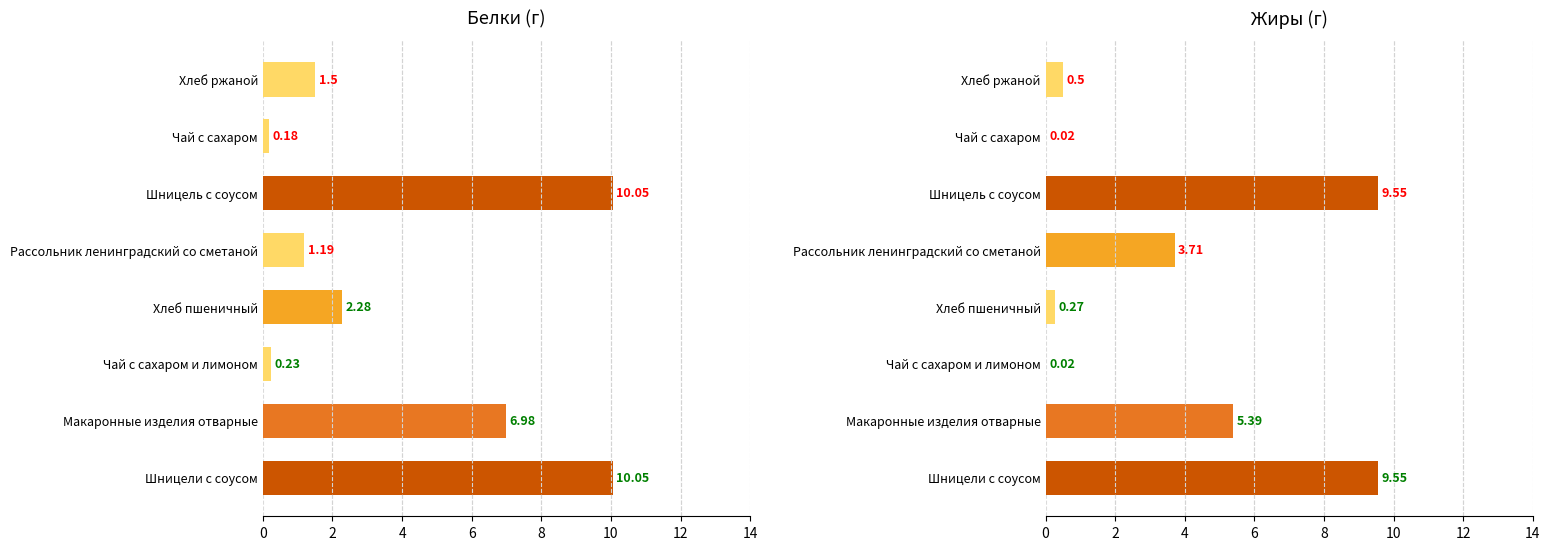

Rank the series by their maximum value, from lowest to highest.

Жиры, Белки